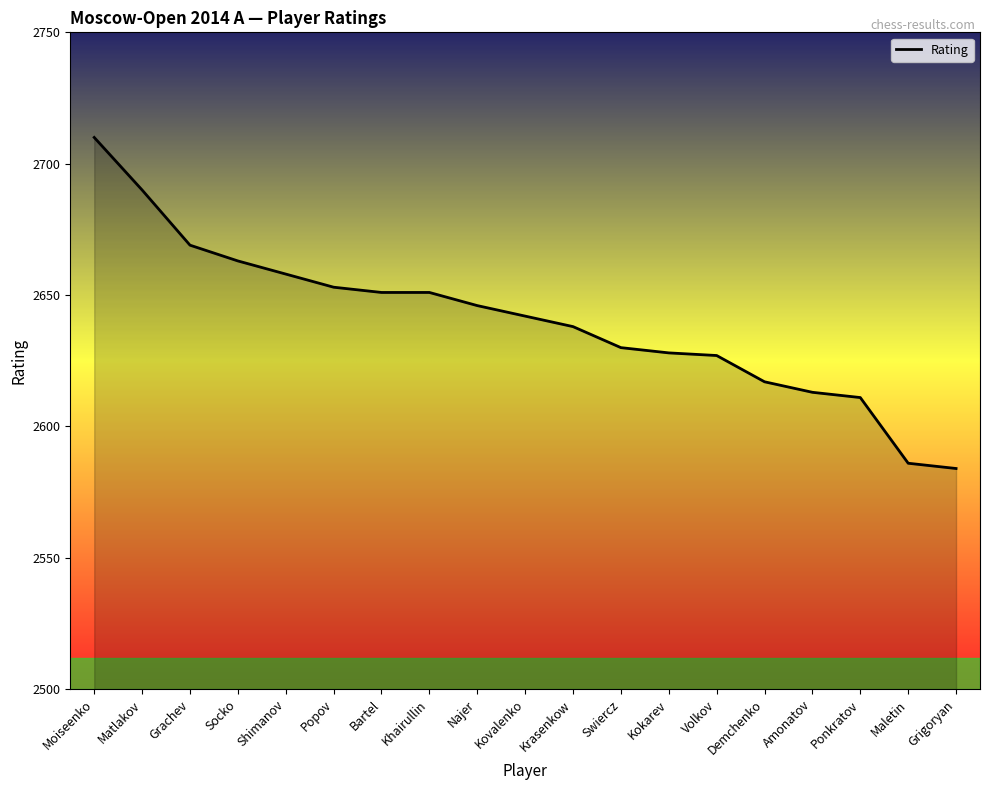

Count the number of data series in this chart.

1